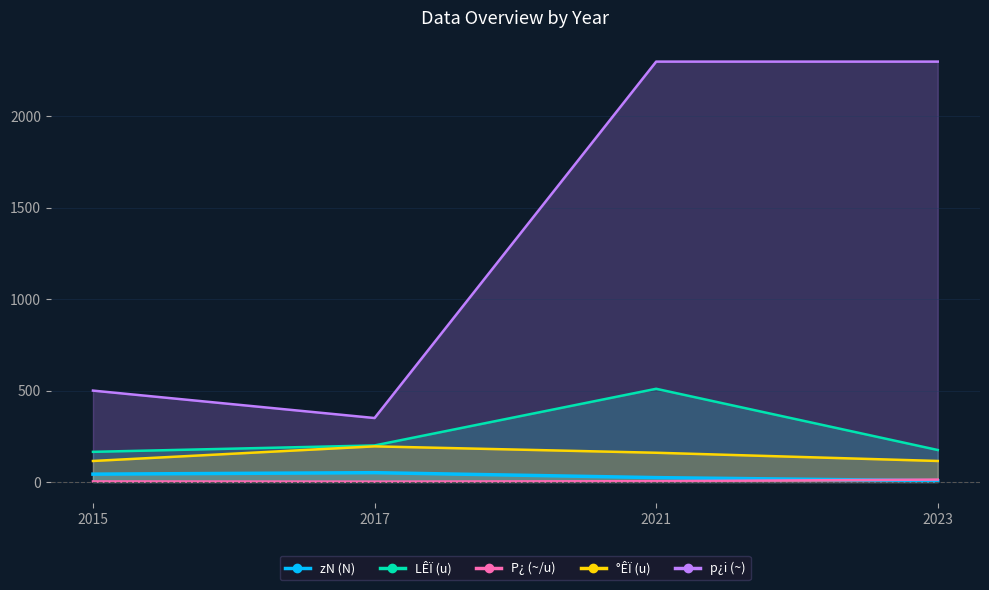

Which has a higher value, 2021 or 2015?

2015